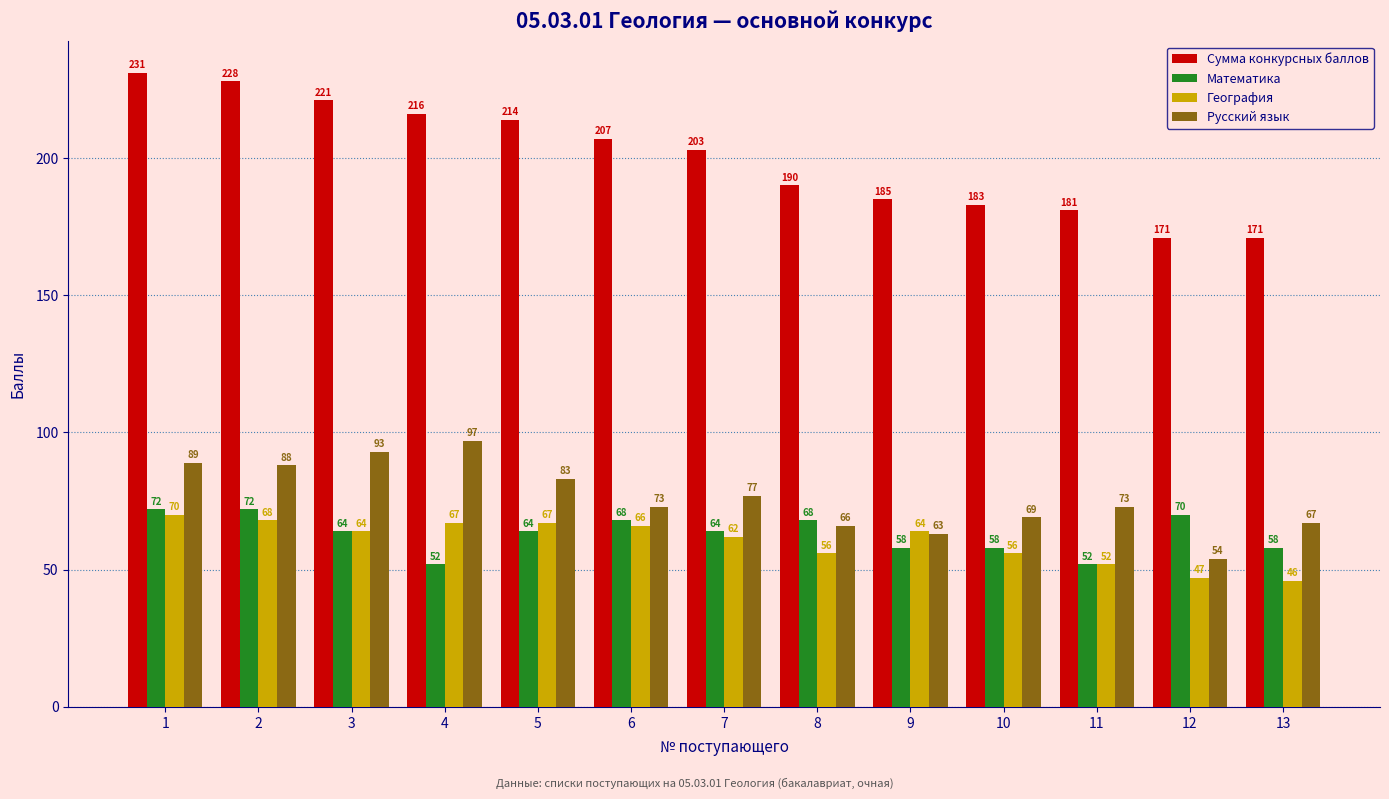

Reading left to right, extract all data points from this chart.

Сумма конкурсных баллов: 231	228	221	216	214	207	203	190	185	183	181	171	171
Математика: 72	72	64	52	64	68	64	68	58	58	52	70	58
География: 70	68	64	67	67	66	62	56	64	56	52	47	46
Русский язык: 89	88	93	97	83	73	77	66	63	69	73	54	67